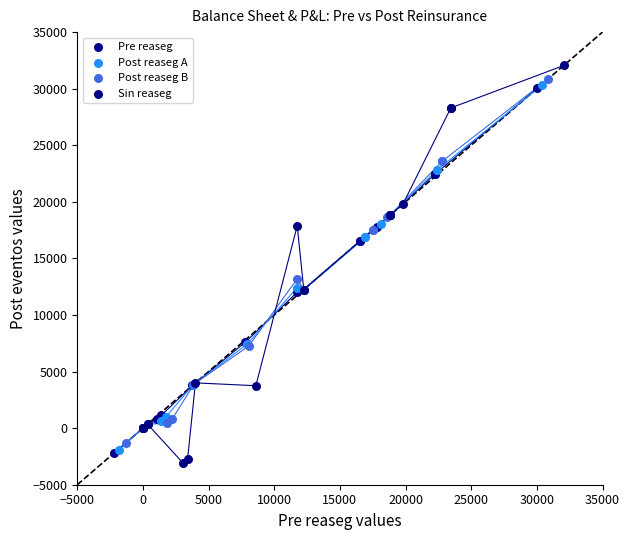

What are all the series names shown in the legend?

Pre reaseg, Post reaseg A, Post reaseg B, Sin reaseg